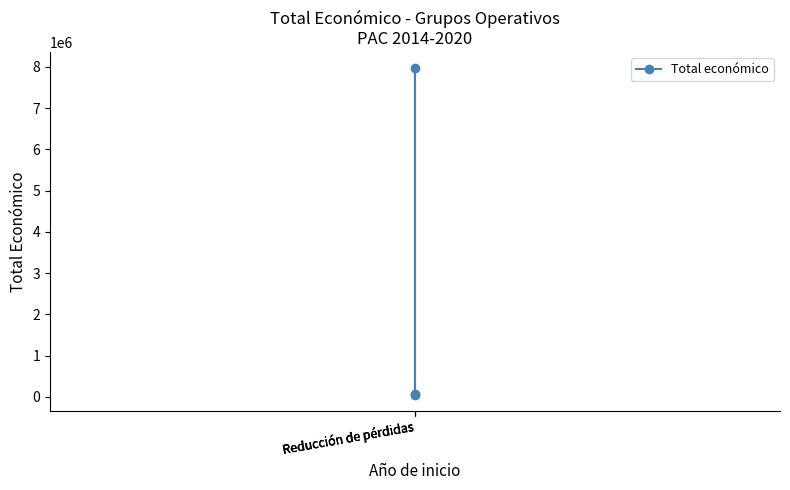

Reading right to left, list all the values displayed in this chart.

Reducción de pérdidas=52055	Reducción de pérdidas=7967413	Reducción de pérdidas=75575